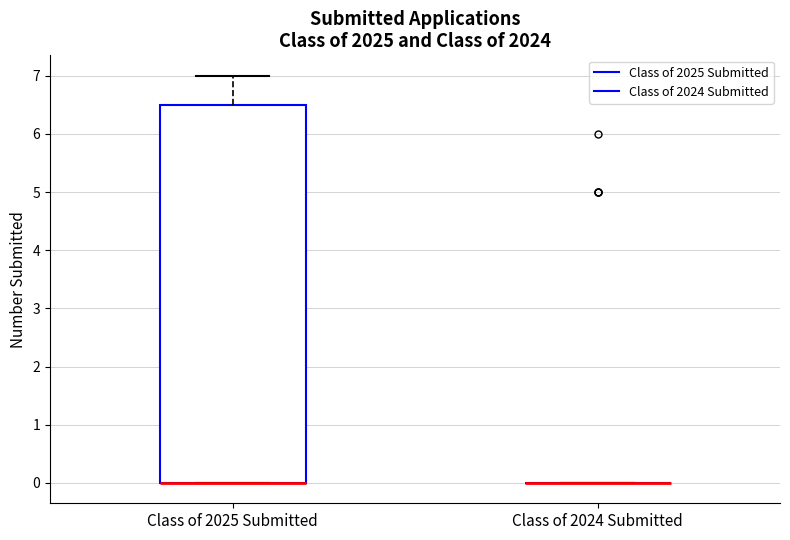

Which box is the tallest, from its lower edge to its upper edge?

Class of 2025 Submitted